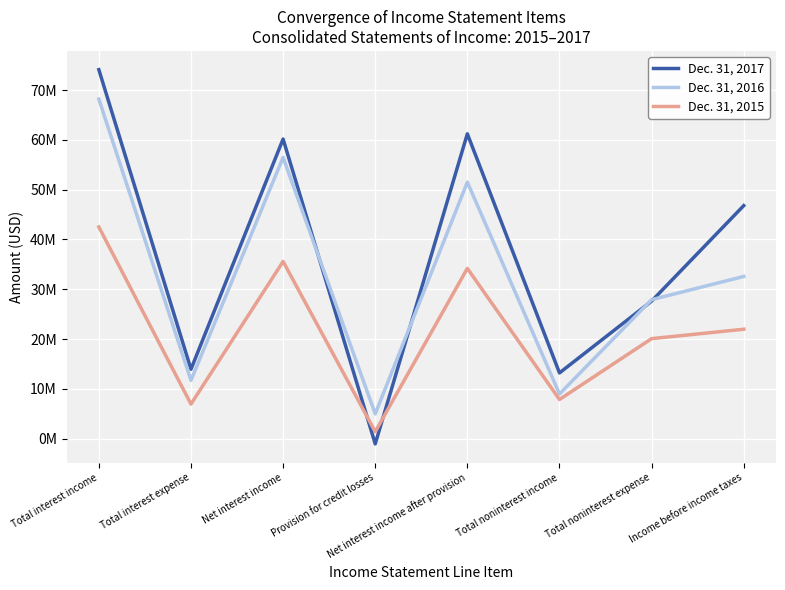

Where is the first local minimum for Dec. 31, 2017?

Total interest expense